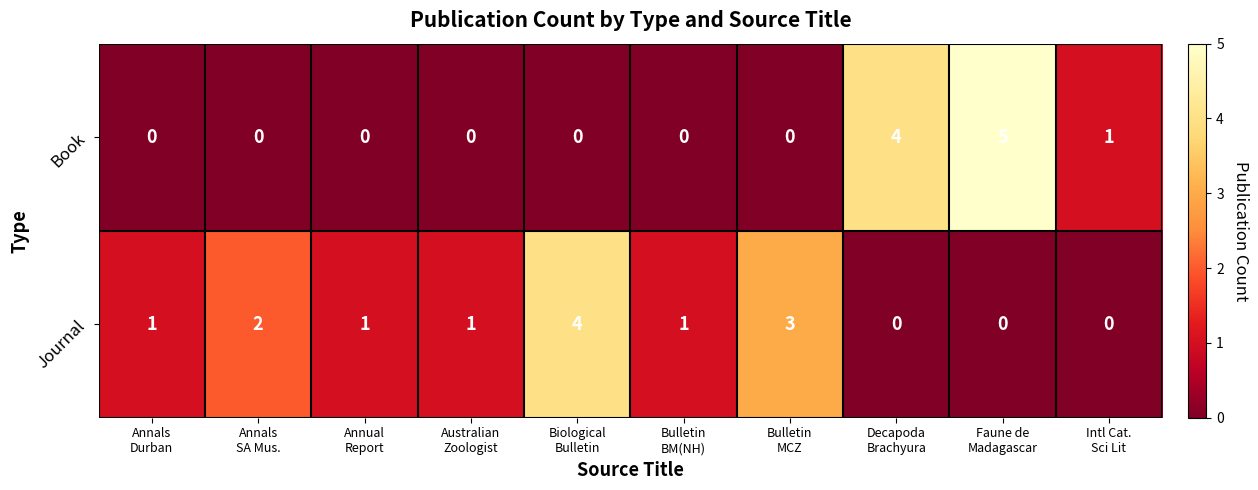

What is the sum of all Book values?

10